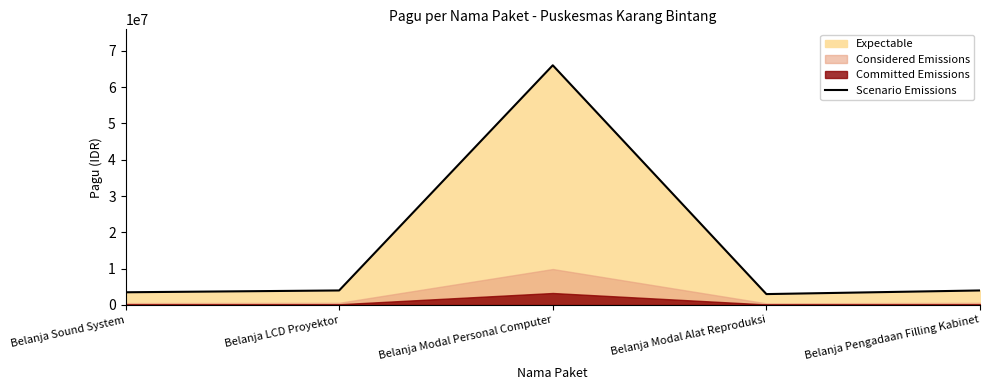

What value does the data have at Belanja Modal Personal Computer?

66000000